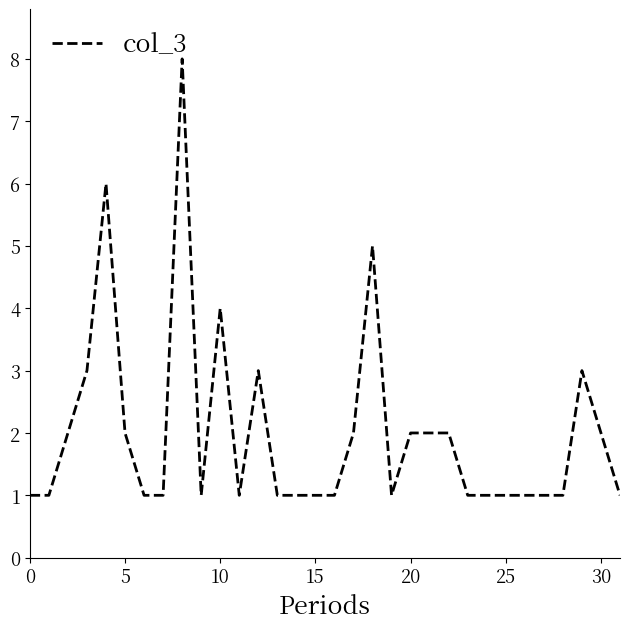

What is the maximum value shown in the chart?

8